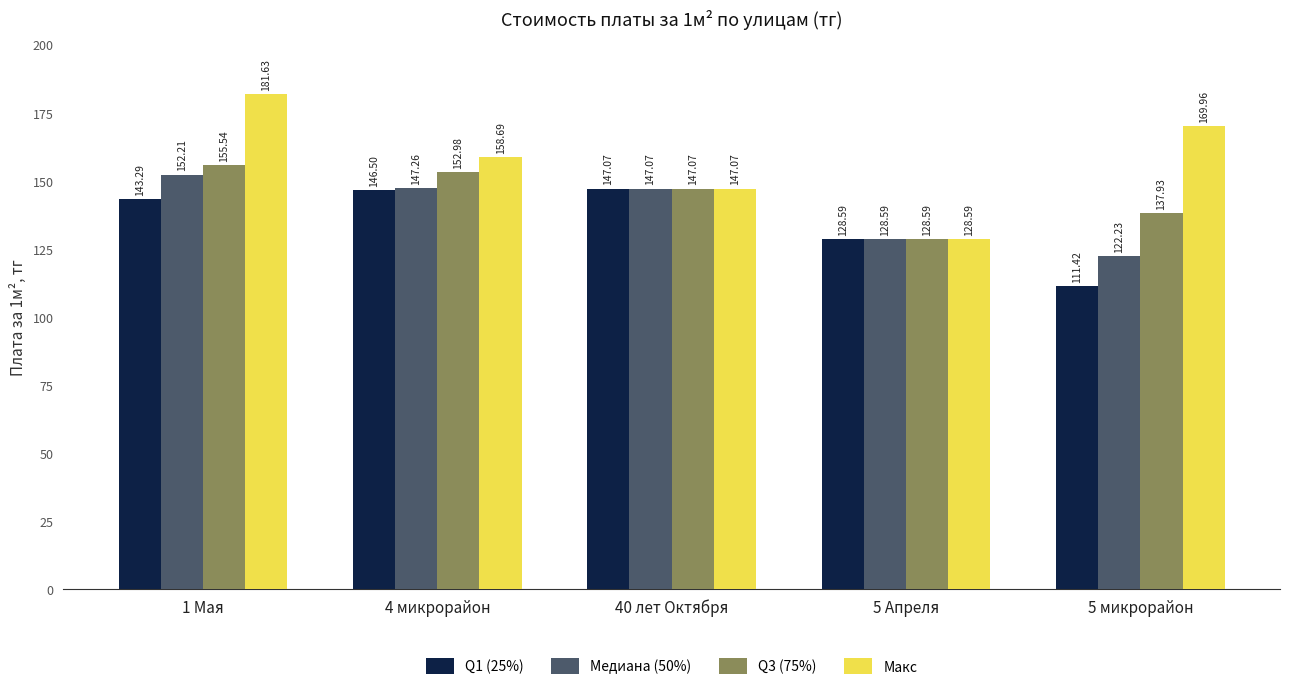

What is the greatest value displayed?

181.6